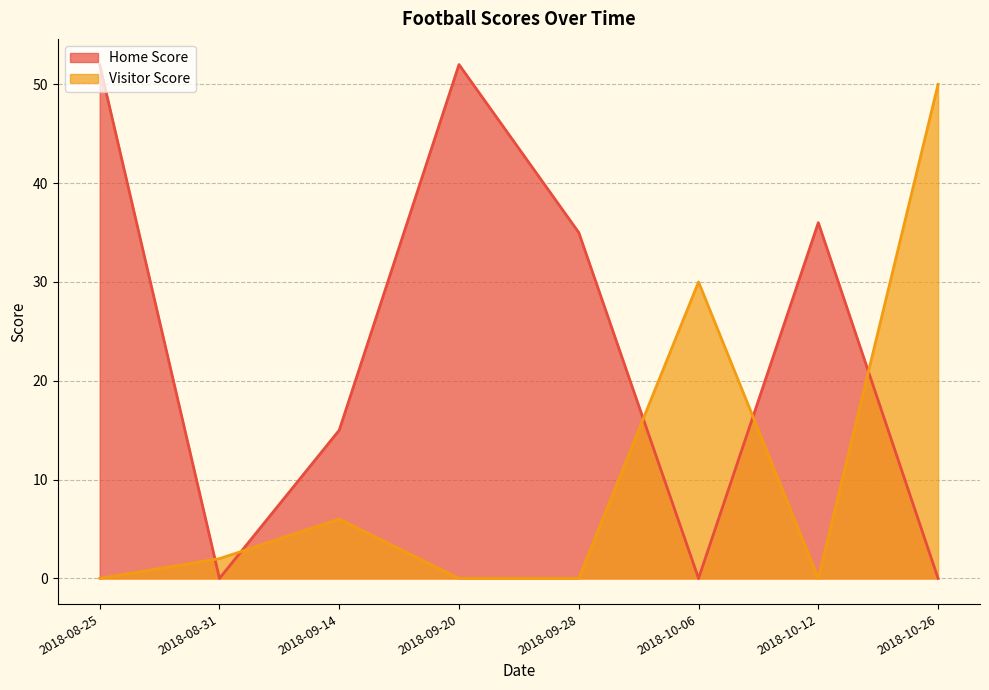

What is the label of the 5th point from the right?

2018-09-20